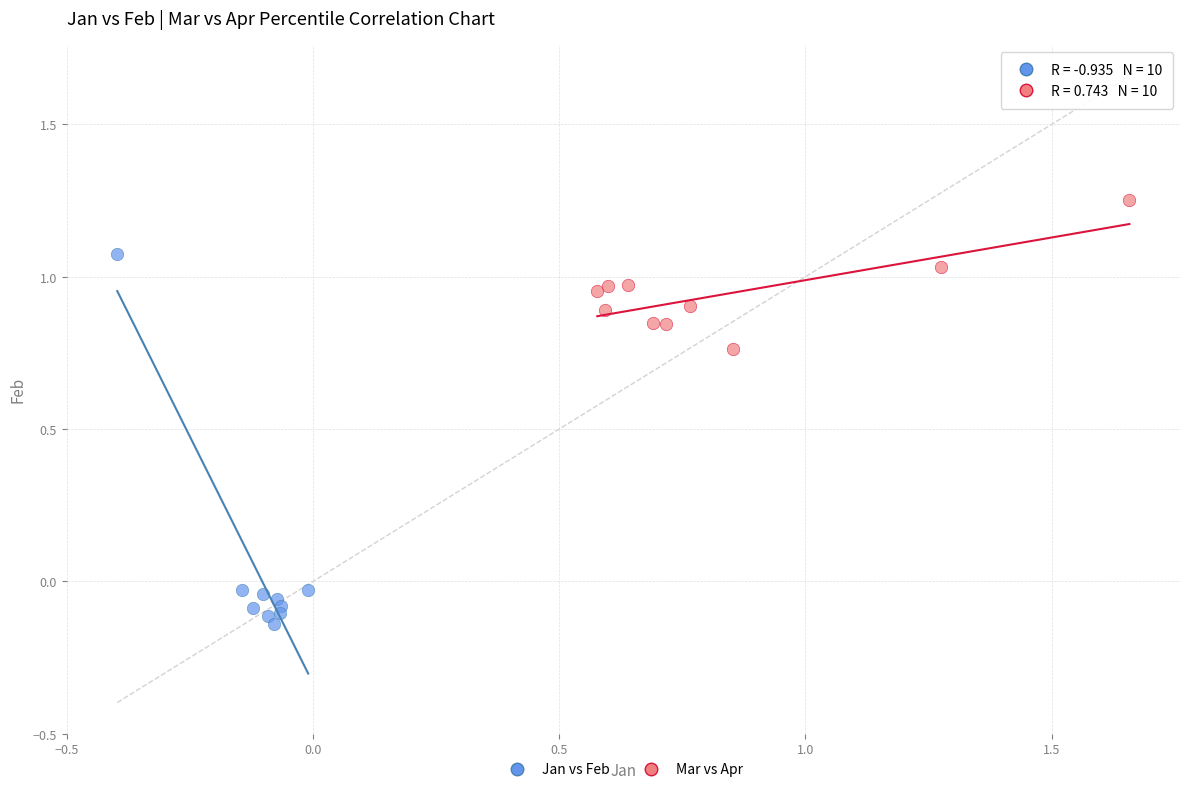

Which series contains the highest Y value?

Mar vs Apr